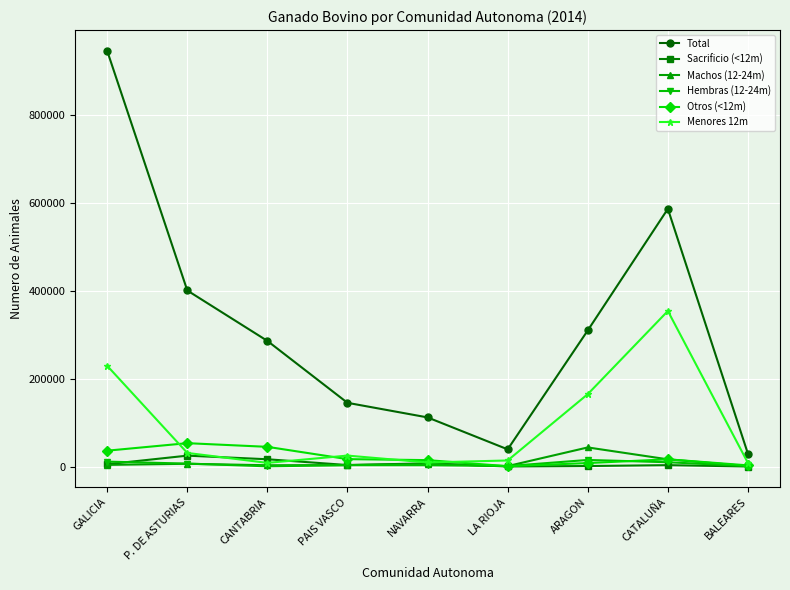

Is the value of Hembras (12-24m) at GALICIA greater than the value of Sacrificio (<12m) at P. DE ASTURIAS?

No